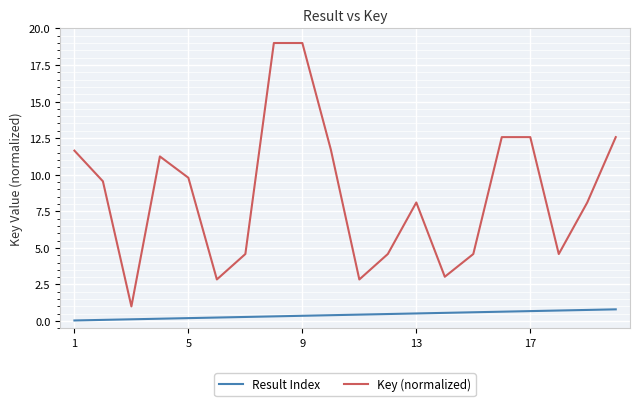

What is the difference between the maximum and minimum values in the Result Index series?

0.8